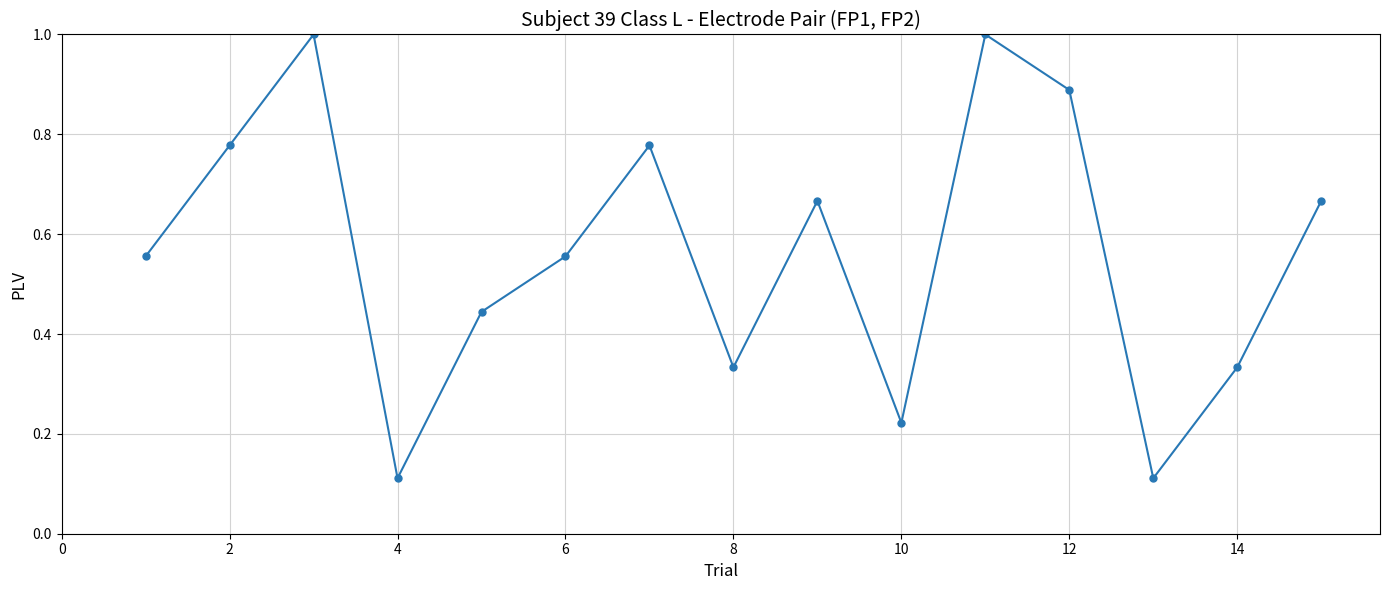

What is the value of the 3rd point from the left?

1.0